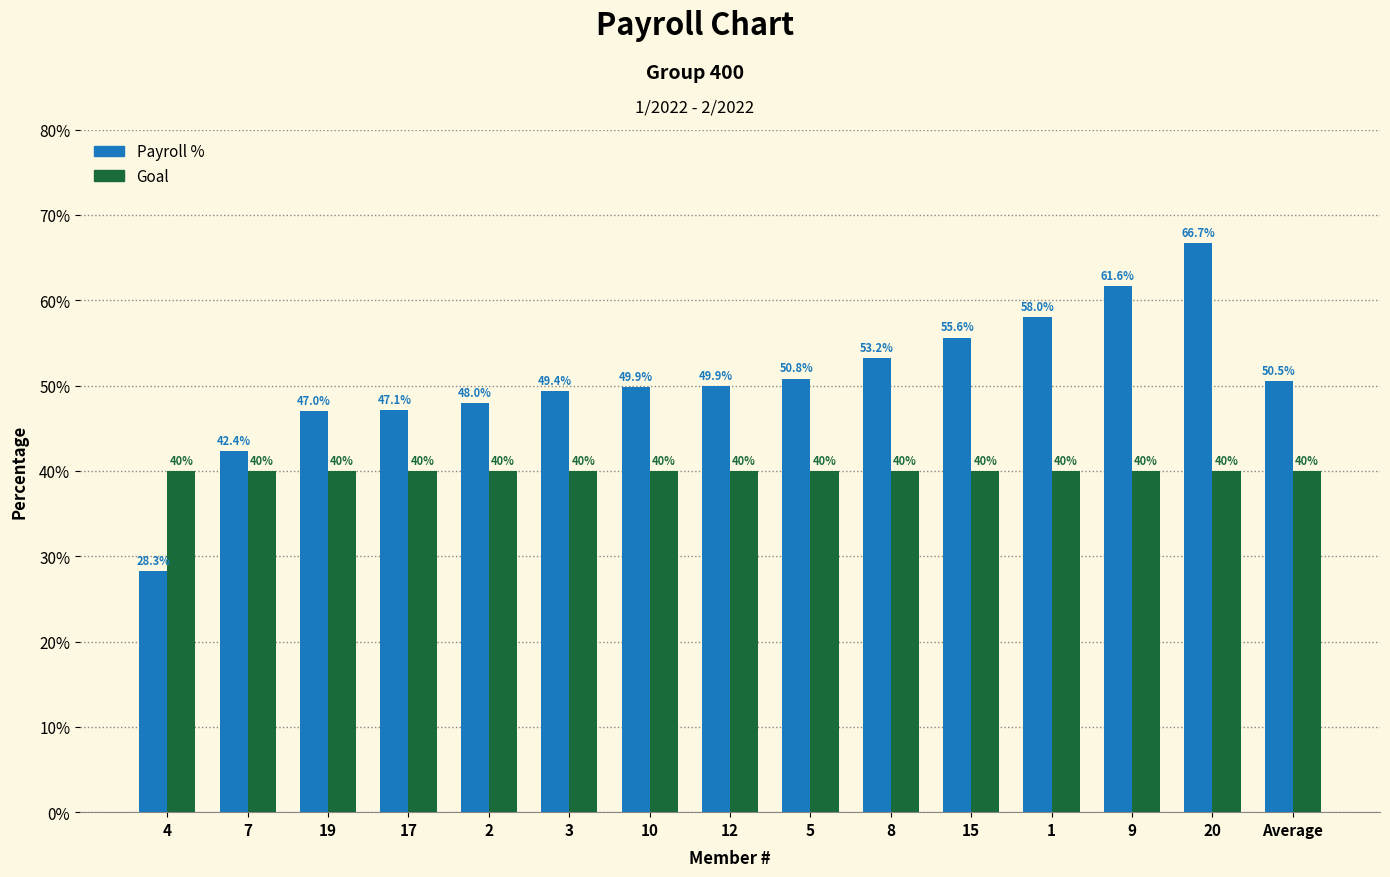

At 8, list the series in order from smallest to largest.

Goal, Payroll %